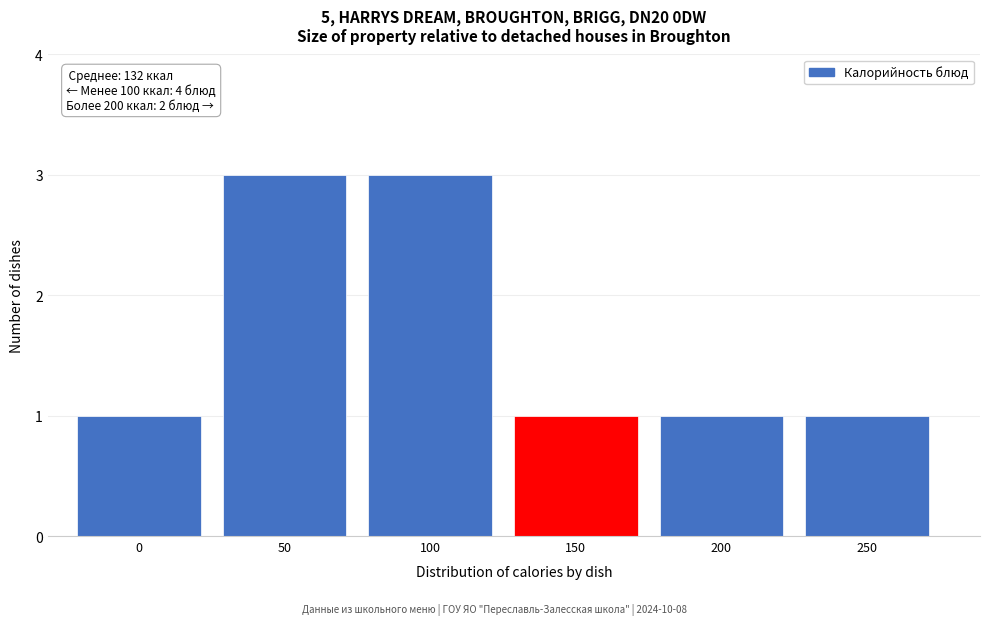

Reading left to right, what are all the values shown in this chart?

1	3	3	1	1	1